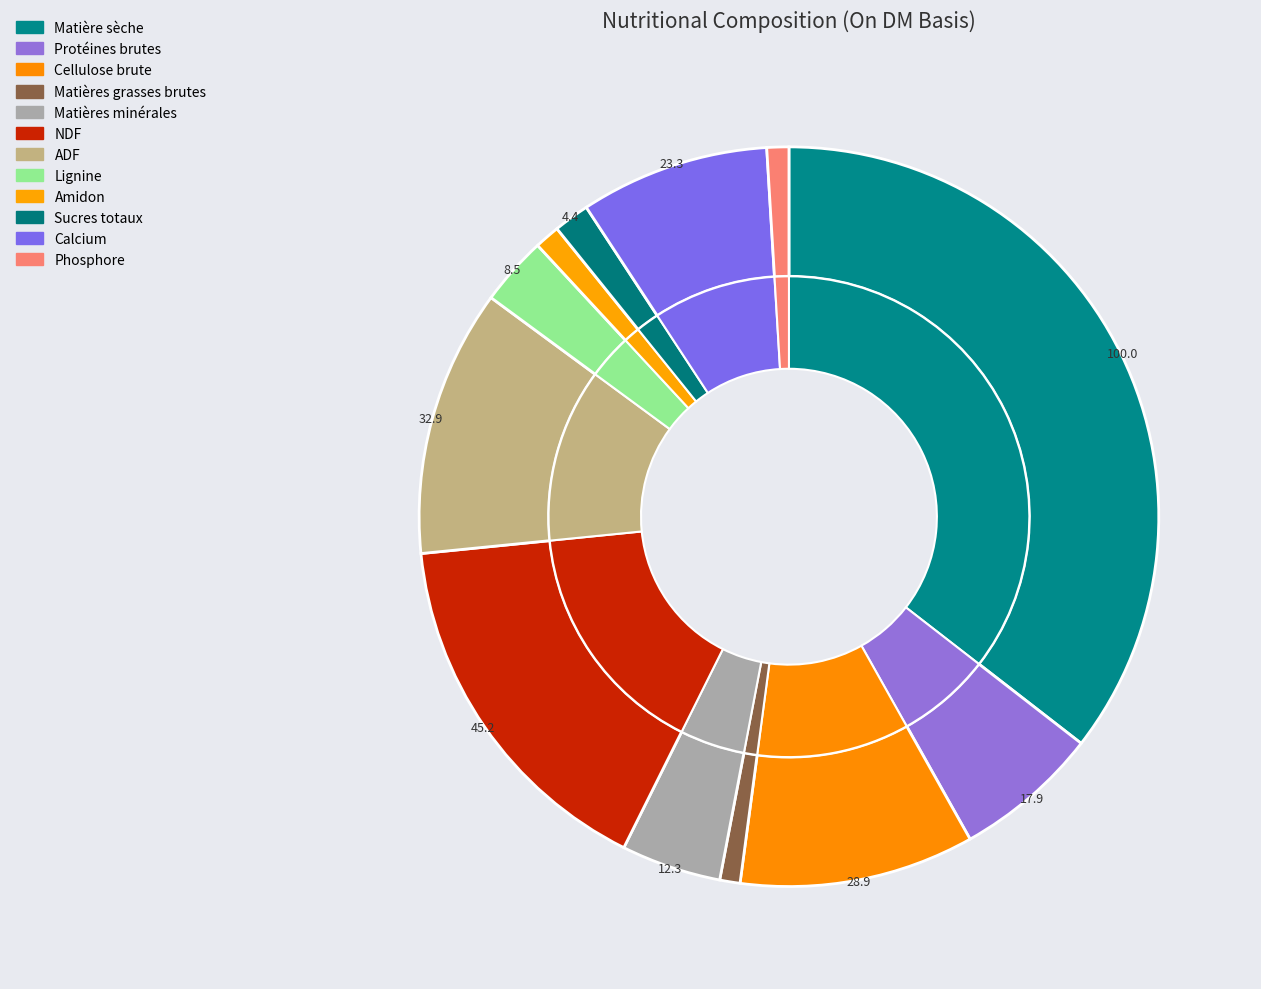

Is there any slice that represents more than half of the pie?

No